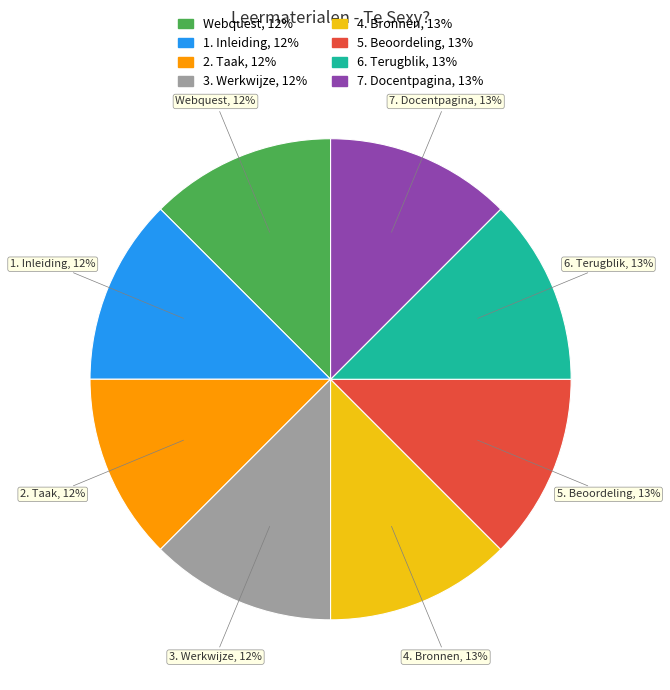

To the nearest percent, what portion does 3. Werkwijze represent?

12%